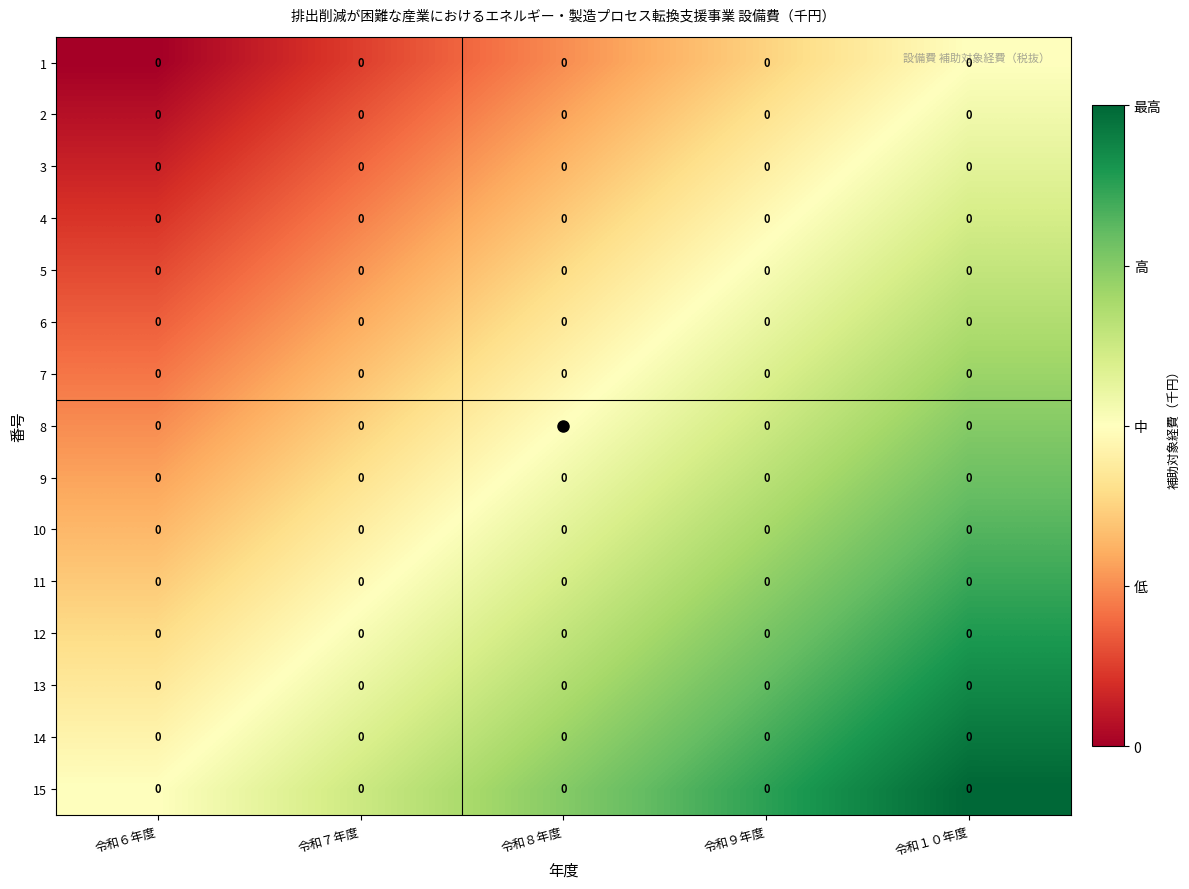

Rank the series at 令和７年度 from lowest to highest value.

1, 2, 3, 4, 5, 6, 7, 8, 9, 10, 11, 12, 13, 14, 15